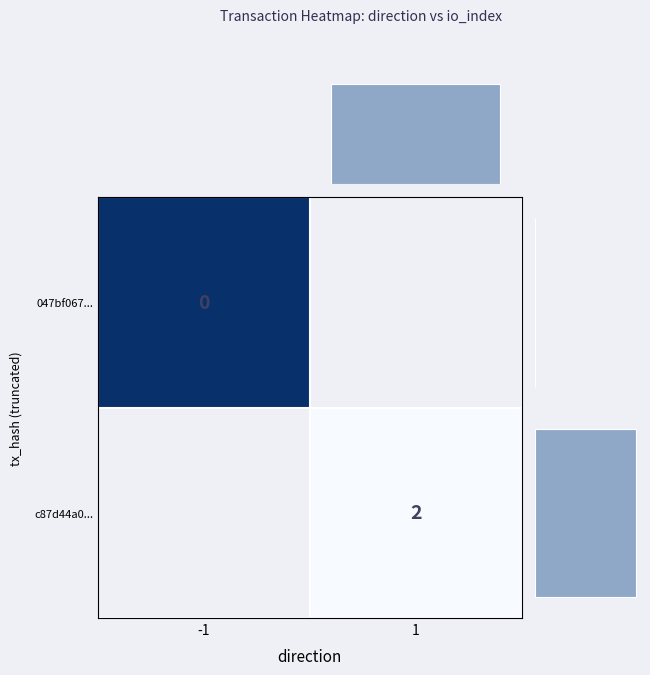

Is it true that c87d44a0... equals 2.0 at 1?

True